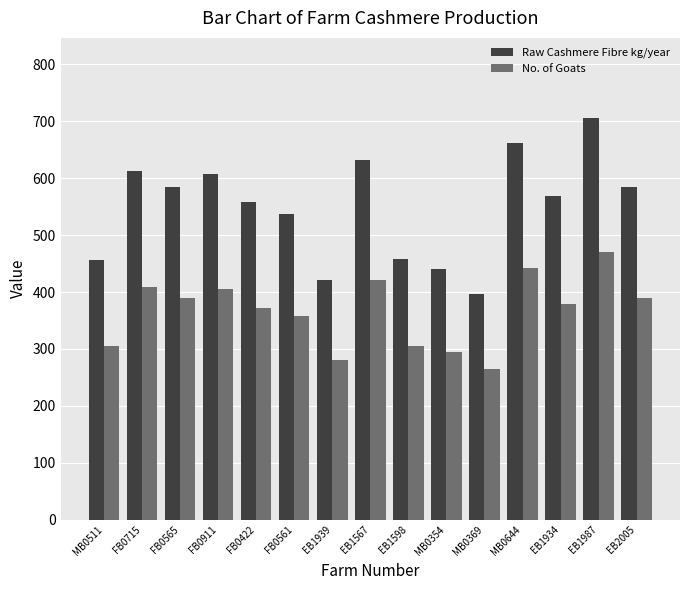

Which series has the widest spread of values?

Raw Cashmere Fibre kg/year